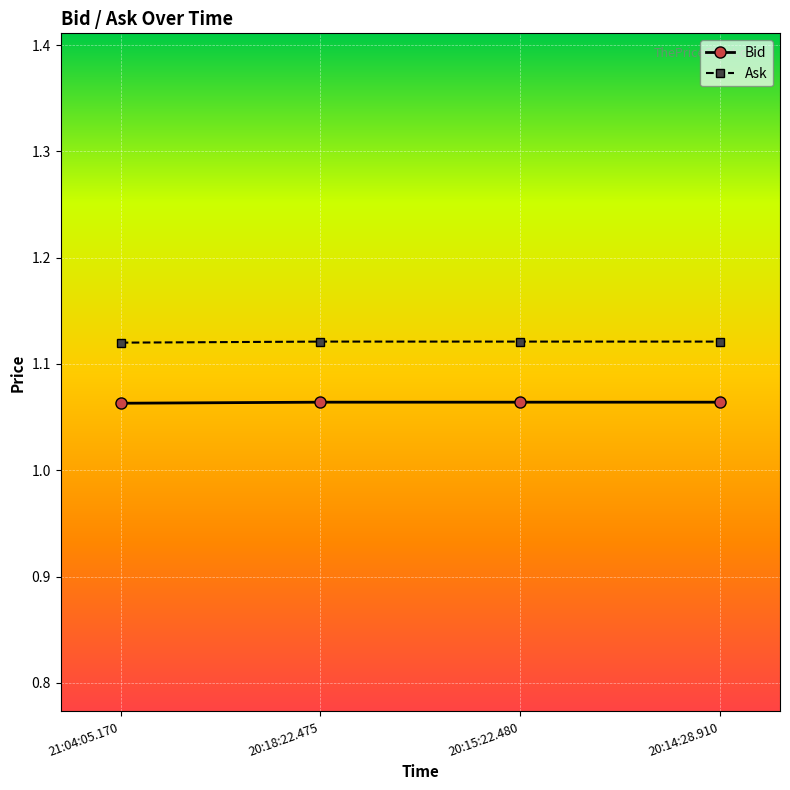

True or false: Bid and Ask cross at least once.

False